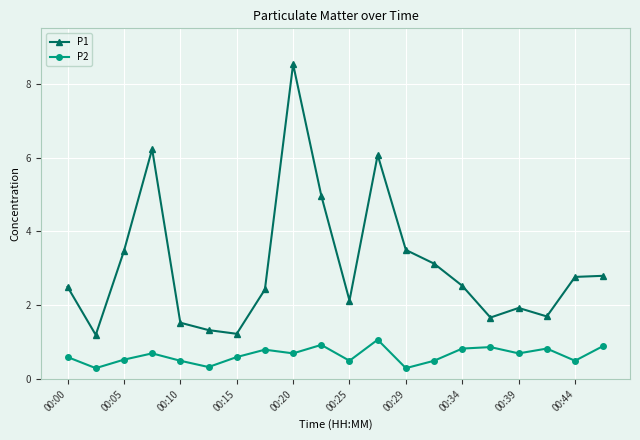

List the series in order of their peak value, highest first.

P1, P2